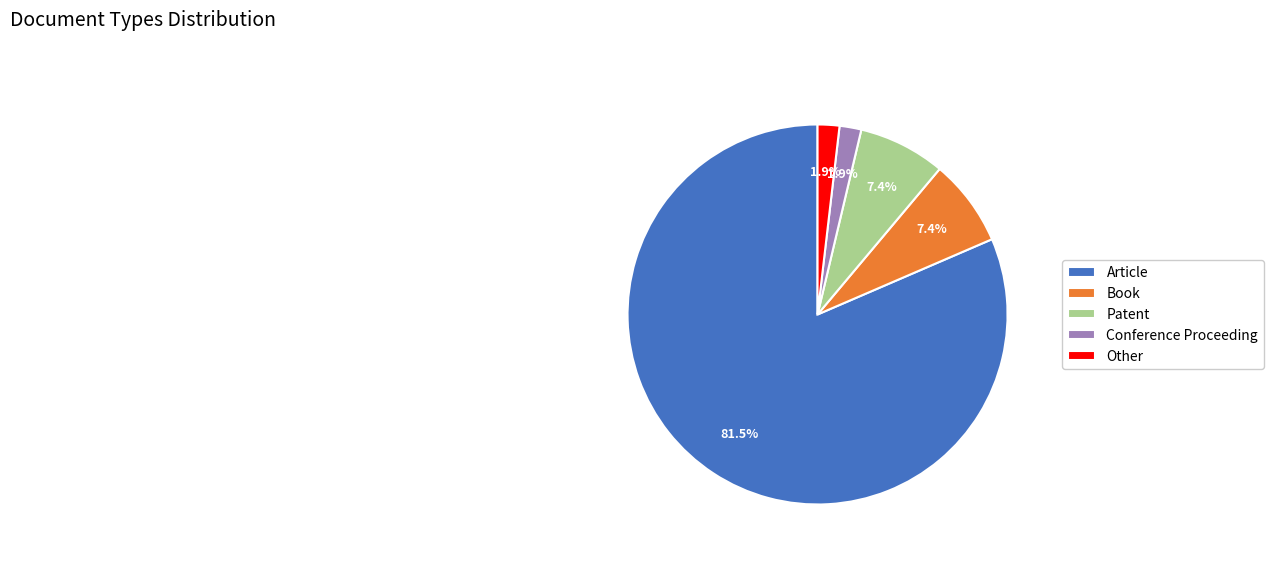

How many slices are in this pie chart?

5